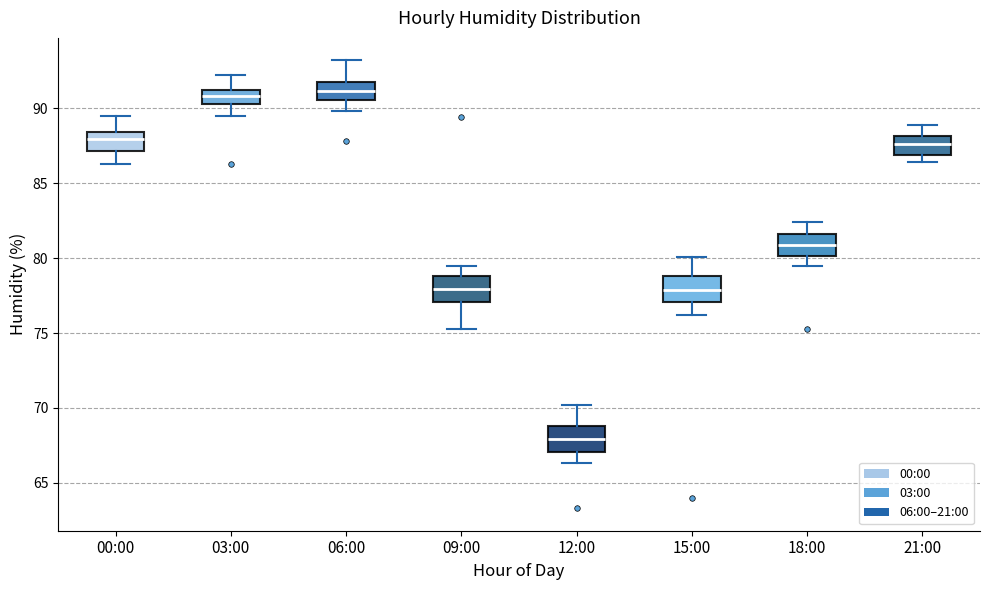

Reading left to right, read every box against the y-axis: the position of its median line, the range the box covers, and the ends of its whiskers. The values are not printed on the chart, so give them approximately, as read against the axis.

00:00: median 88.0, box 87.0 to 88.5, whiskers 86.5 to 89.5
03:00: median 91.0 (inside the box), box 90.5 to 91.0, whiskers 89.5 to 92.0
06:00: median 91.0, box 90.5 to 91.5, whiskers 90.0 to 93.0
09:00: median 78.0, box 77.0 to 79.0, whiskers 75.5 to 79.5
12:00: median 68.0, box 67.0 to 69.0, whiskers 66.5 to 70.0
15:00: median 78.0, box 77.0 to 79.0, whiskers 76.0 to 80.0
18:00: median 81.0, box 80.0 to 81.5, whiskers 79.5 to 82.5
21:00: median 87.5, box 87.0 to 88.0, whiskers 86.5 to 89.0